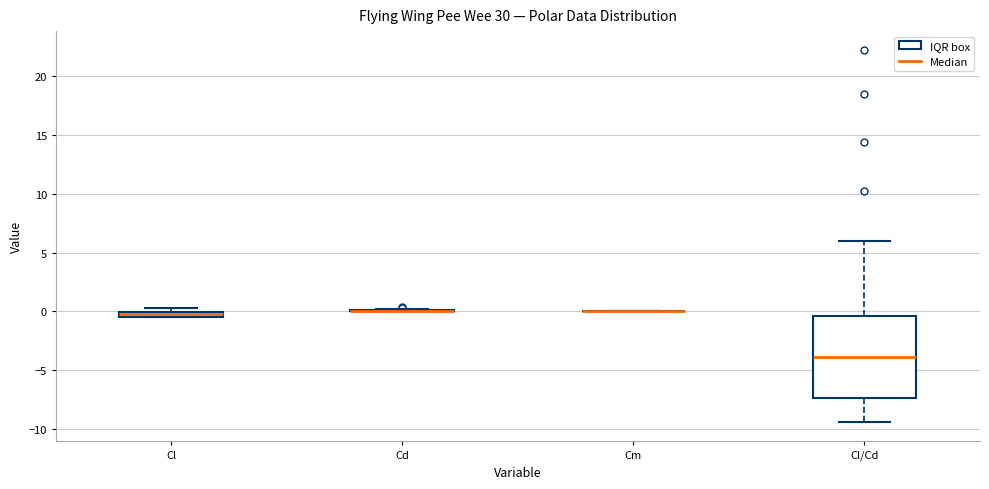

Which box is the tallest, from its lower edge to its upper edge?

Cl/Cd